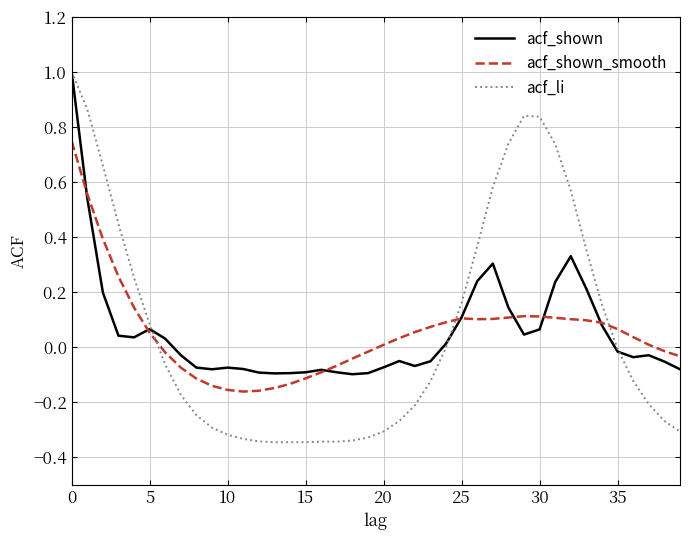

Which series has the largest range (max minus min)?

acf_li